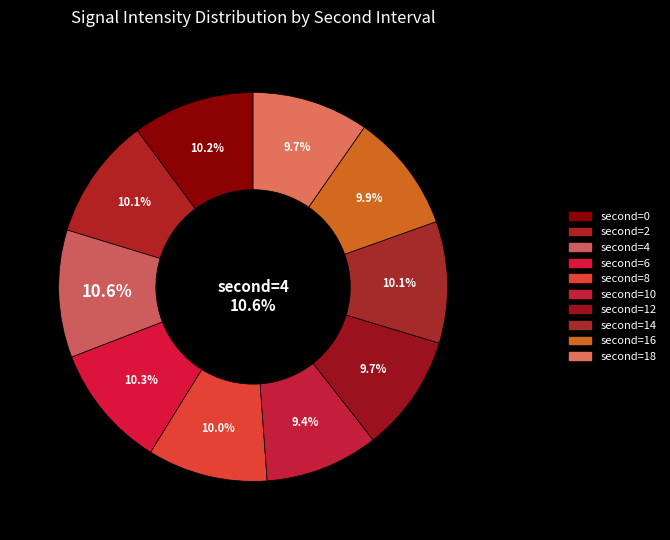

What percentage is NOT represented by 10?

90.6%